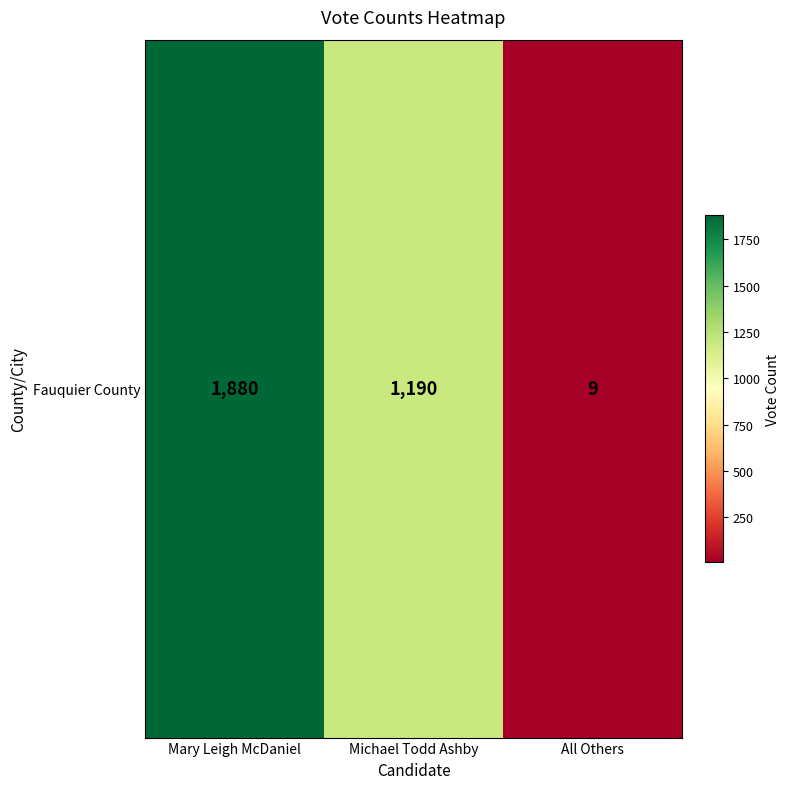

True or false: the data shows 15 at All Others.

False